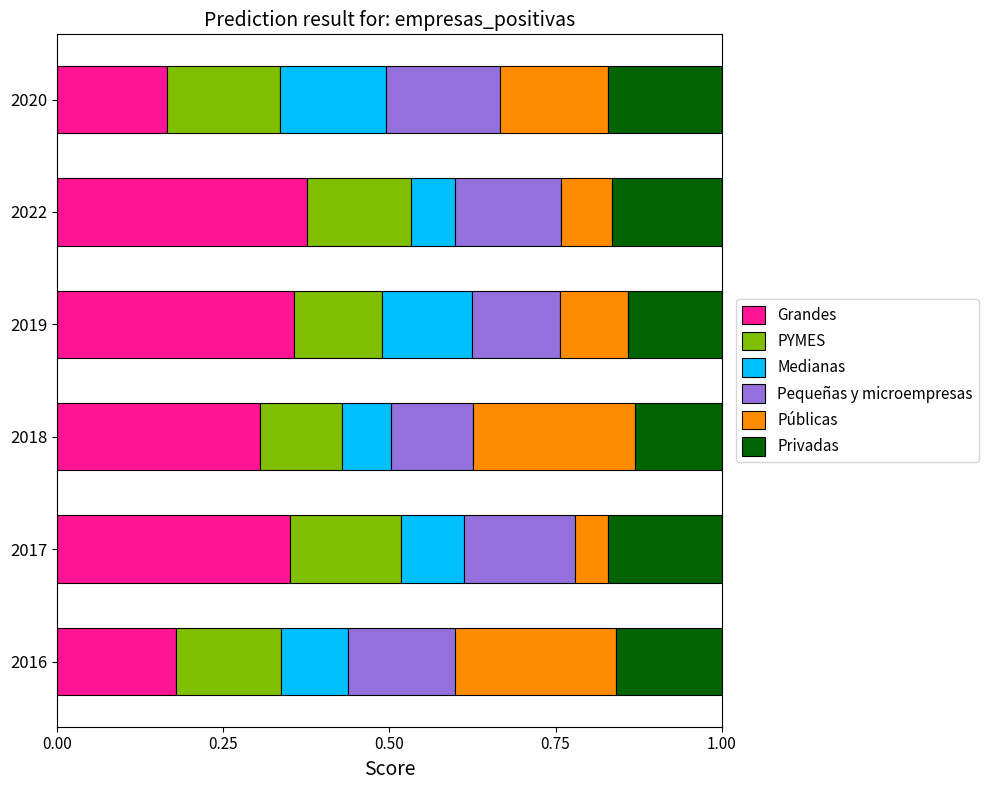

How many Grandes values are between 0 and 1?

6